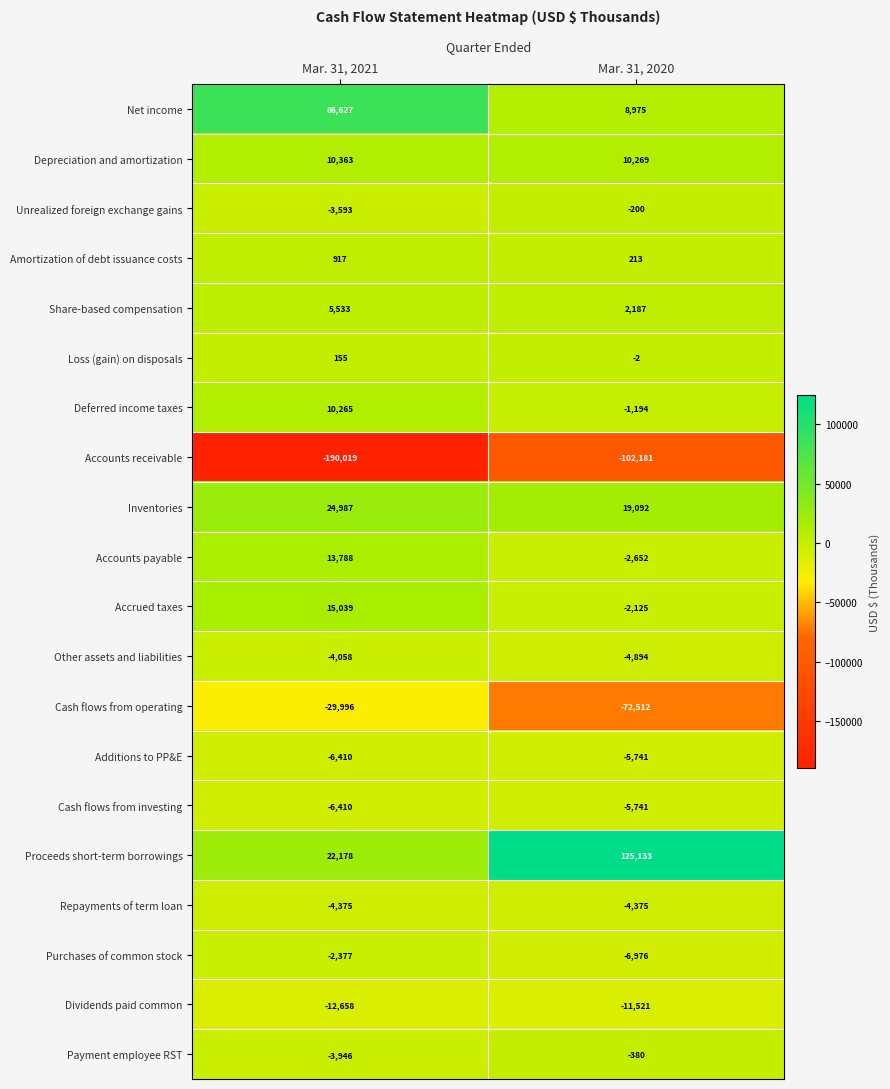

Between Mar. 31, 2021 and Mar. 31, 2020, which series saw the biggest shift?

Proceeds short-term borrowings